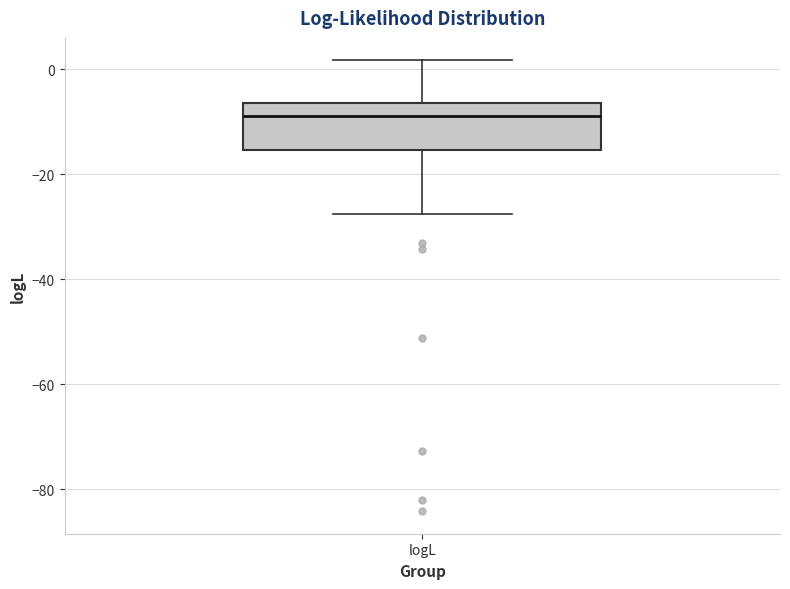

Where is the lower edge of the box for logL on the y-axis? The values are not printed on the chart, so give them approximately, as read against the axis.

-16